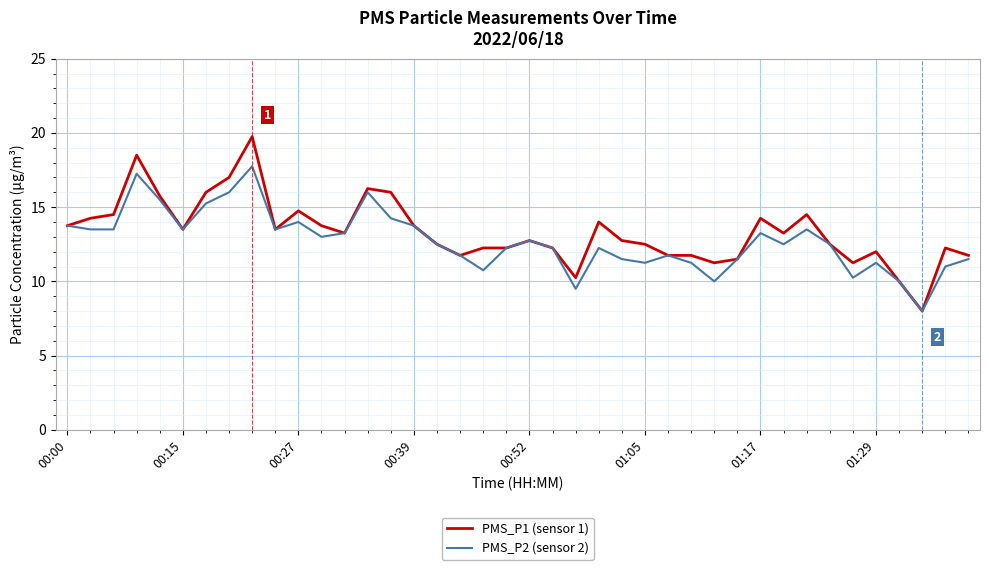

What is the greatest value displayed?

19.8